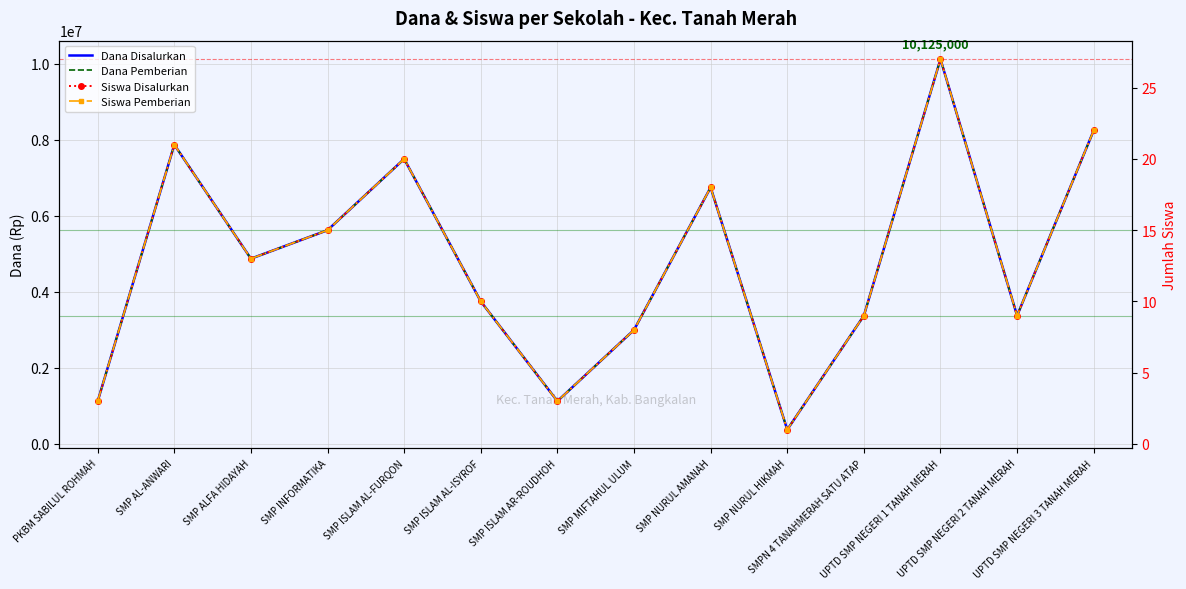

Reading left to right, extract all data points from this chart.

Dana Disalurkan: PKBM SABILUL ROHMAH=1125000	SMP AL-ANWARI=7875000	SMP ALFA HIDAYAH=4875000	SMP INFORMATIKA=5625000	SMP ISLAM AL-FURQON=7500000	SMP ISLAM AL-ISYROF=3750000	SMP ISLAM AR-ROUDHOH=1125000	SMP MIFTAHUL ULUM=3000000	SMP NURUL AMANAH=6750000	SMP NURUL HIKMAH=375000	SMPN 4 TANAHMERAH SATU ATAP=3375000	UPTD SMP NEGERI 1 TANAH MERAH=10125000	UPTD SMP NEGERI 2 TANAH MERAH=3375000	UPTD SMP NEGERI 3 TANAH MERAH=8250000
Dana Pemberian: PKBM SABILUL ROHMAH=1125000	SMP AL-ANWARI=7875000	SMP ALFA HIDAYAH=4875000	SMP INFORMATIKA=5625000	SMP ISLAM AL-FURQON=7500000	SMP ISLAM AL-ISYROF=3750000	SMP ISLAM AR-ROUDHOH=1125000	SMP MIFTAHUL ULUM=3000000	SMP NURUL AMANAH=6750000	SMP NURUL HIKMAH=375000	SMPN 4 TANAHMERAH SATU ATAP=3375000	UPTD SMP NEGERI 1 TANAH MERAH=10125000	UPTD SMP NEGERI 2 TANAH MERAH=3375000	UPTD SMP NEGERI 3 TANAH MERAH=8250000
Siswa Disalurkan: PKBM SABILUL ROHMAH=3	SMP AL-ANWARI=21	SMP ALFA HIDAYAH=13	SMP INFORMATIKA=15	SMP ISLAM AL-FURQON=20	SMP ISLAM AL-ISYROF=10	SMP ISLAM AR-ROUDHOH=3	SMP MIFTAHUL ULUM=8	SMP NURUL AMANAH=18	SMP NURUL HIKMAH=1	SMPN 4 TANAHMERAH SATU ATAP=9	UPTD SMP NEGERI 1 TANAH MERAH=27	UPTD SMP NEGERI 2 TANAH MERAH=9	UPTD SMP NEGERI 3 TANAH MERAH=22
Siswa Pemberian: PKBM SABILUL ROHMAH=3	SMP AL-ANWARI=21	SMP ALFA HIDAYAH=13	SMP INFORMATIKA=15	SMP ISLAM AL-FURQON=20	SMP ISLAM AL-ISYROF=10	SMP ISLAM AR-ROUDHOH=3	SMP MIFTAHUL ULUM=8	SMP NURUL AMANAH=18	SMP NURUL HIKMAH=1	SMPN 4 TANAHMERAH SATU ATAP=9	UPTD SMP NEGERI 1 TANAH MERAH=27	UPTD SMP NEGERI 2 TANAH MERAH=9	UPTD SMP NEGERI 3 TANAH MERAH=22